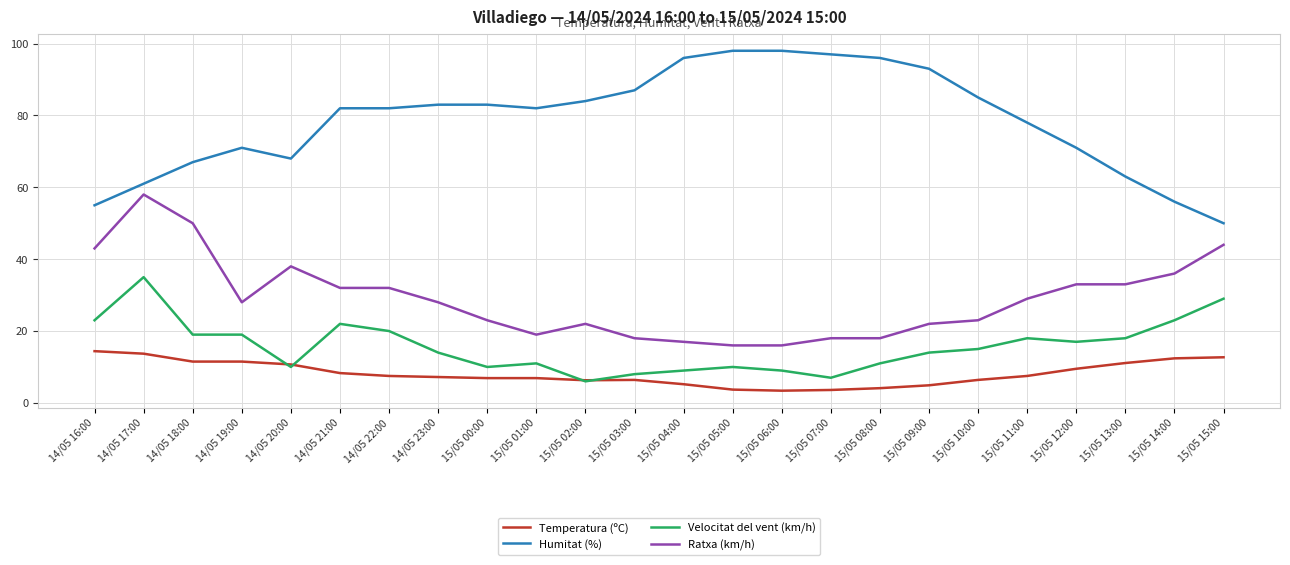

What is the difference between the second highest and minimum values in the Temperatura (ºC) series?

10.3